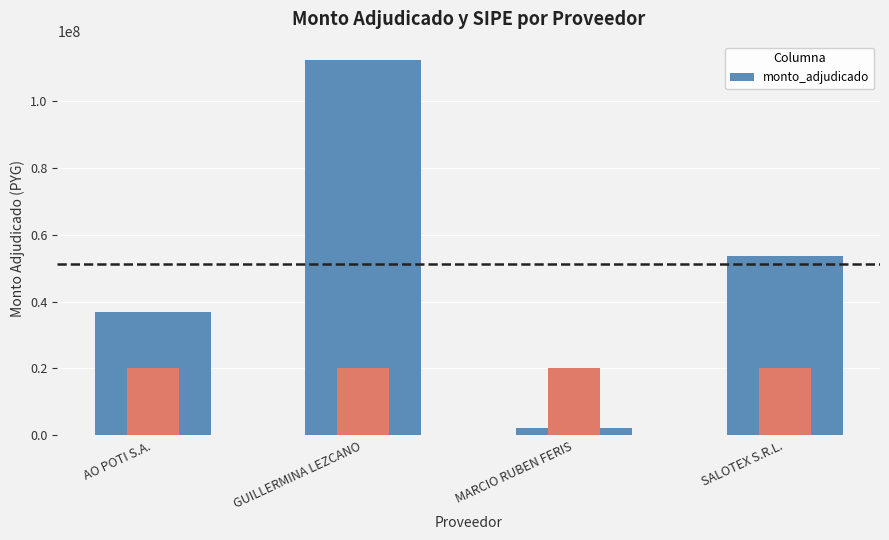

True or false: the data shows 112207500 at GUILLERMINA LEZCANO.

True